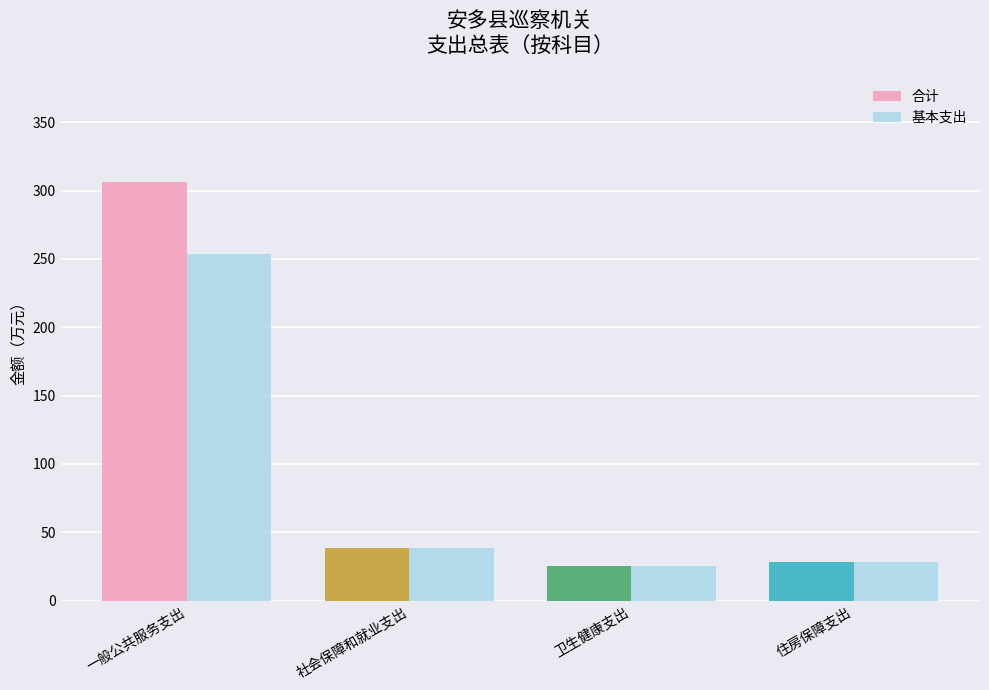

At which label does 基本支出 first exceed 38?

一般公共服务支出